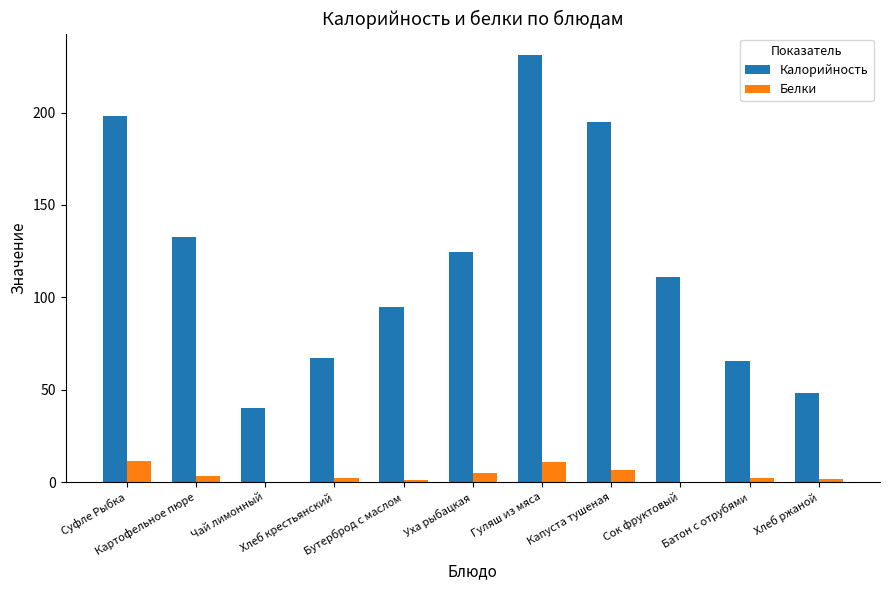

What is the spread (max minus min) of values at Бутерброд с маслом?

93.7